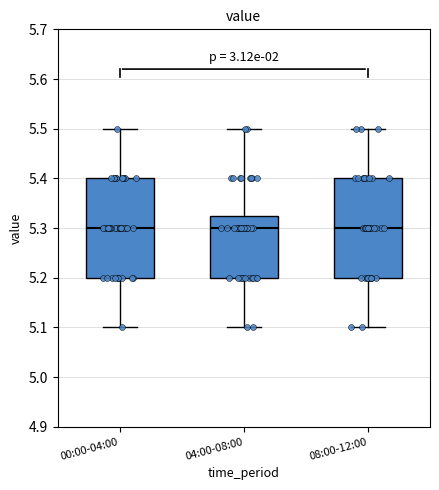

Reading left to right, transcribe this box plot: for each box, give where its median line is, the range the box spans, and where its two whiskers end, as read against the y-axis. The values are not printed on the chart, so give them approximately, as read against the axis.

00:00-04:00: median 5.30, box 5.20 to 5.40, whiskers 5.10 to 5.50
04:00-08:00: median 5.30, box 5.20 to 5.33, whiskers 5.10 to 5.50
08:00-12:00: median 5.30, box 5.20 to 5.40, whiskers 5.10 to 5.50